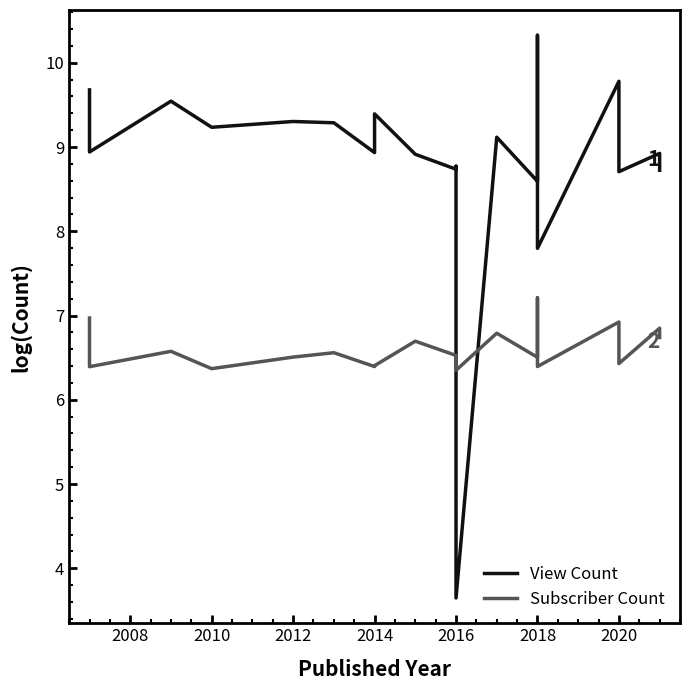

What are all the series names shown in the legend?

View Count, Subscriber Count